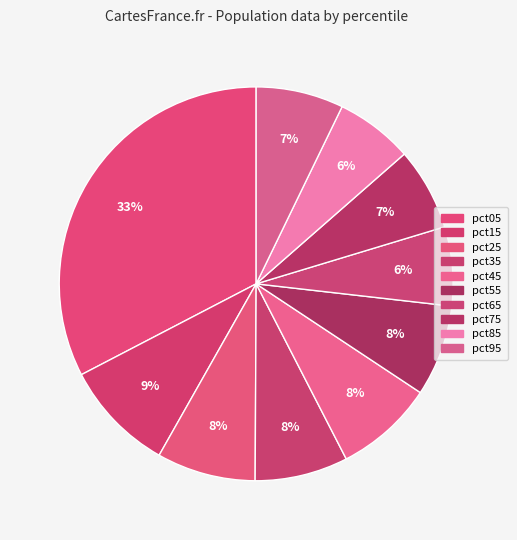

What is the total percentage of pct15 and pct45?

17.3%